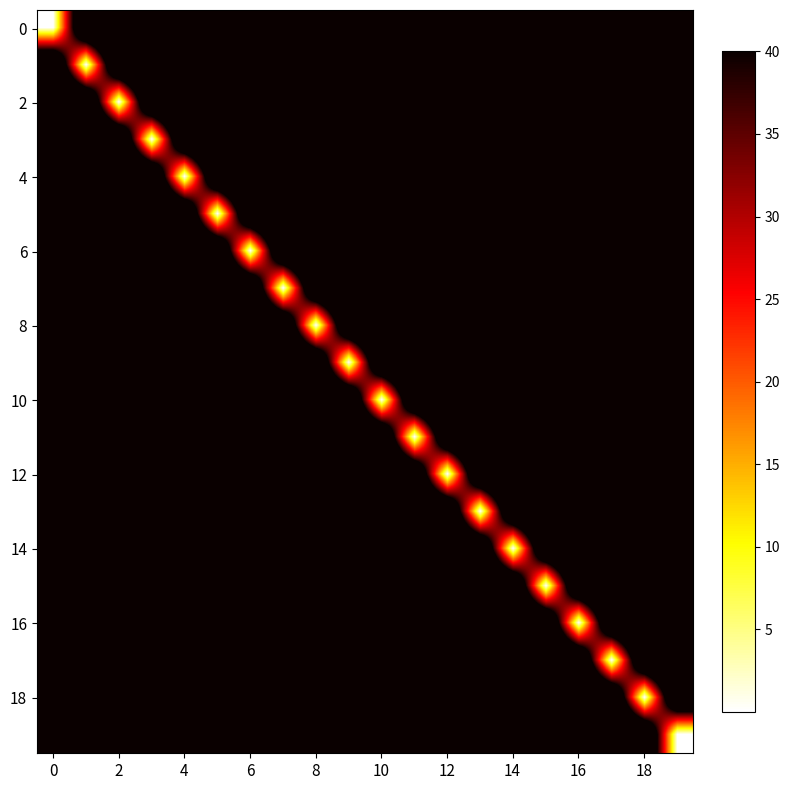

What is the maximum value shown in the chart?

67.5